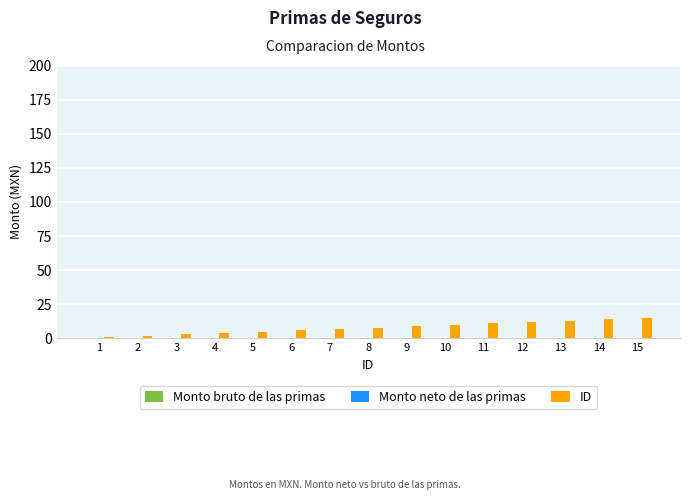

The chart shows a value of 6 at 6. True or false?

True